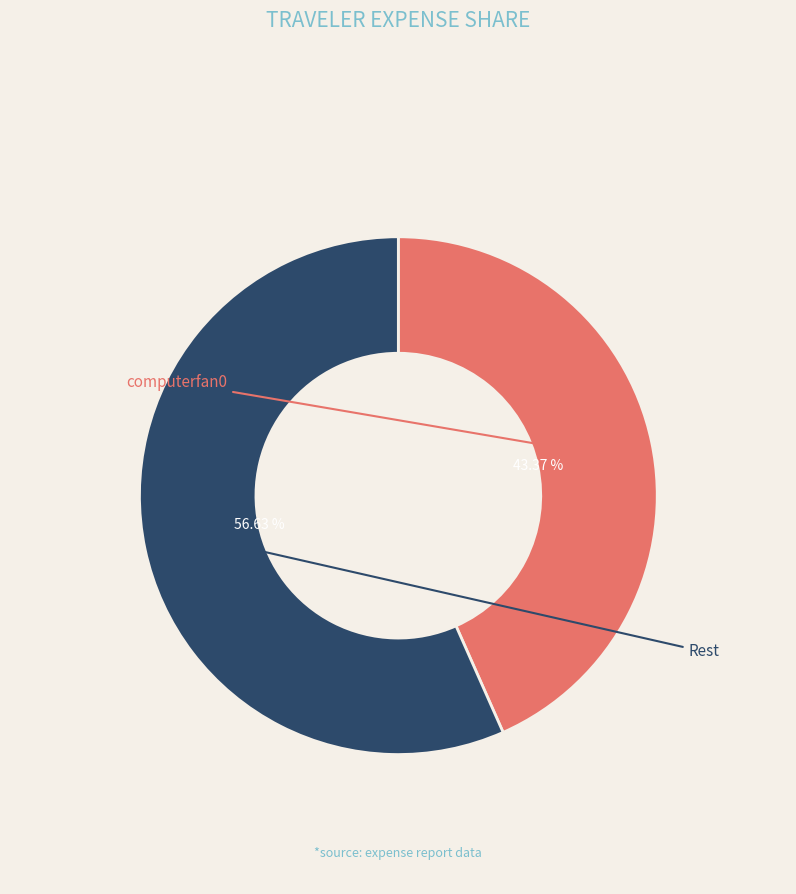

To the nearest percent, what is the difference between the largest and smallest slice percentages?

13%